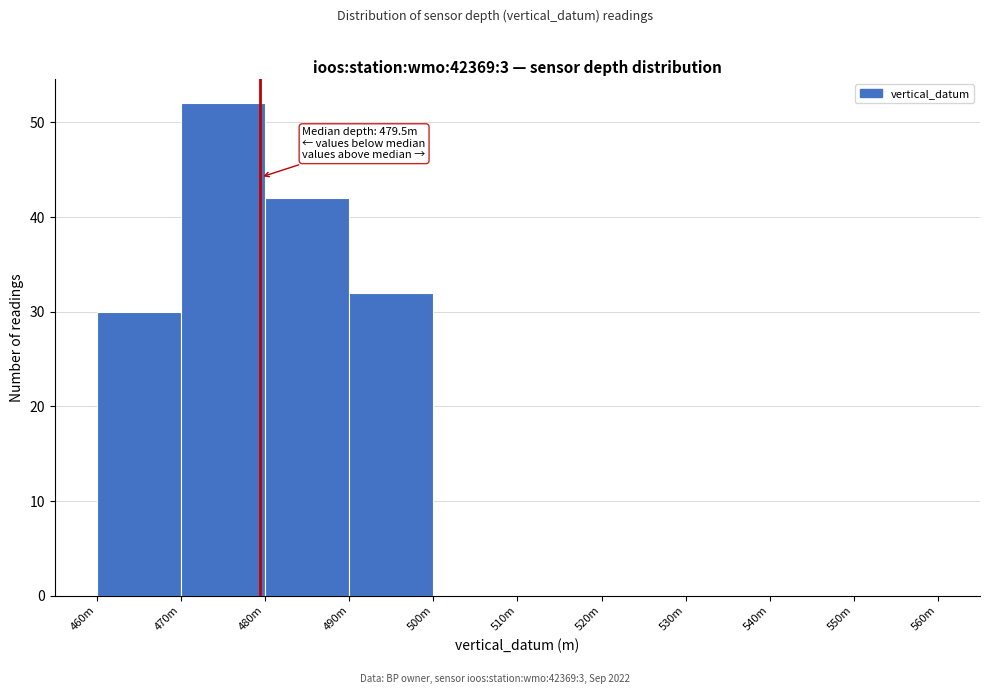

Reading right to left, what are all the values shown in this chart?

550m=0	540m=0	530m=0	520m=0	510m=0	500m=0	490m=32	480m=42	470m=52	460m=30